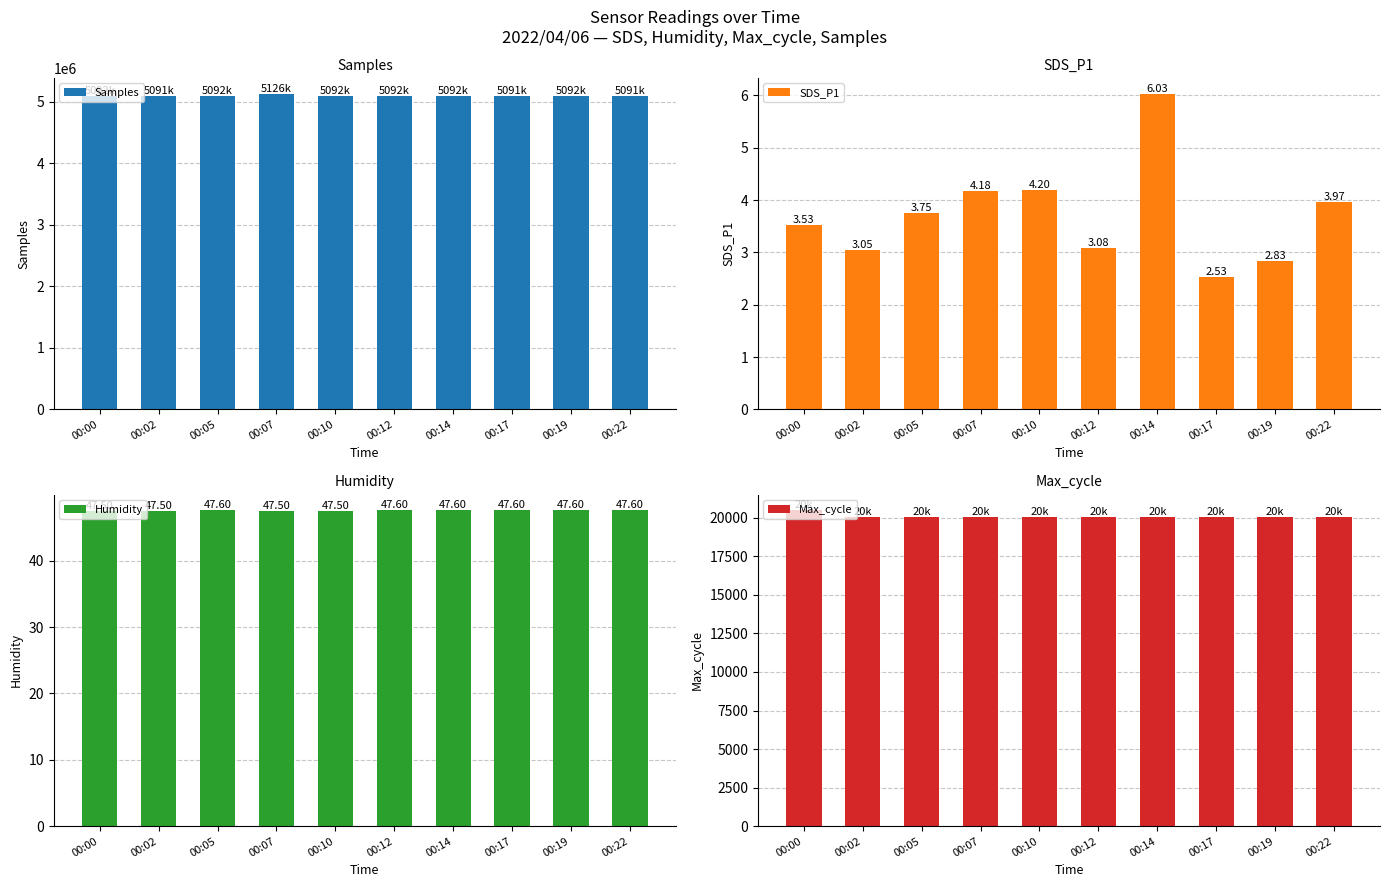

At which category is the sum across all series the highest?

00:07